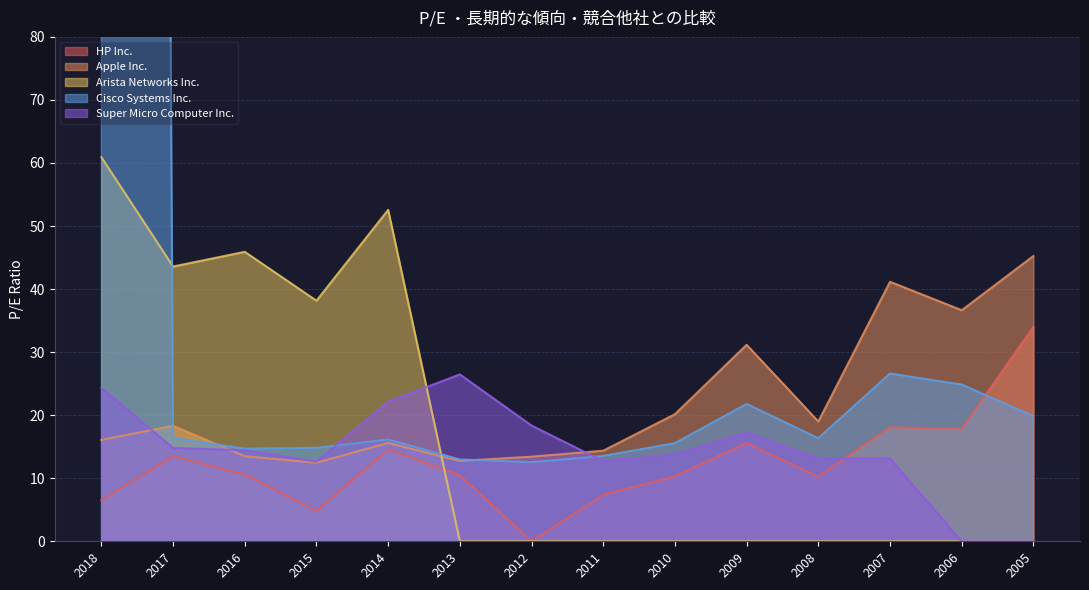

True or false: Apple Inc. and Cisco Systems Inc. intersect in this chart.

True